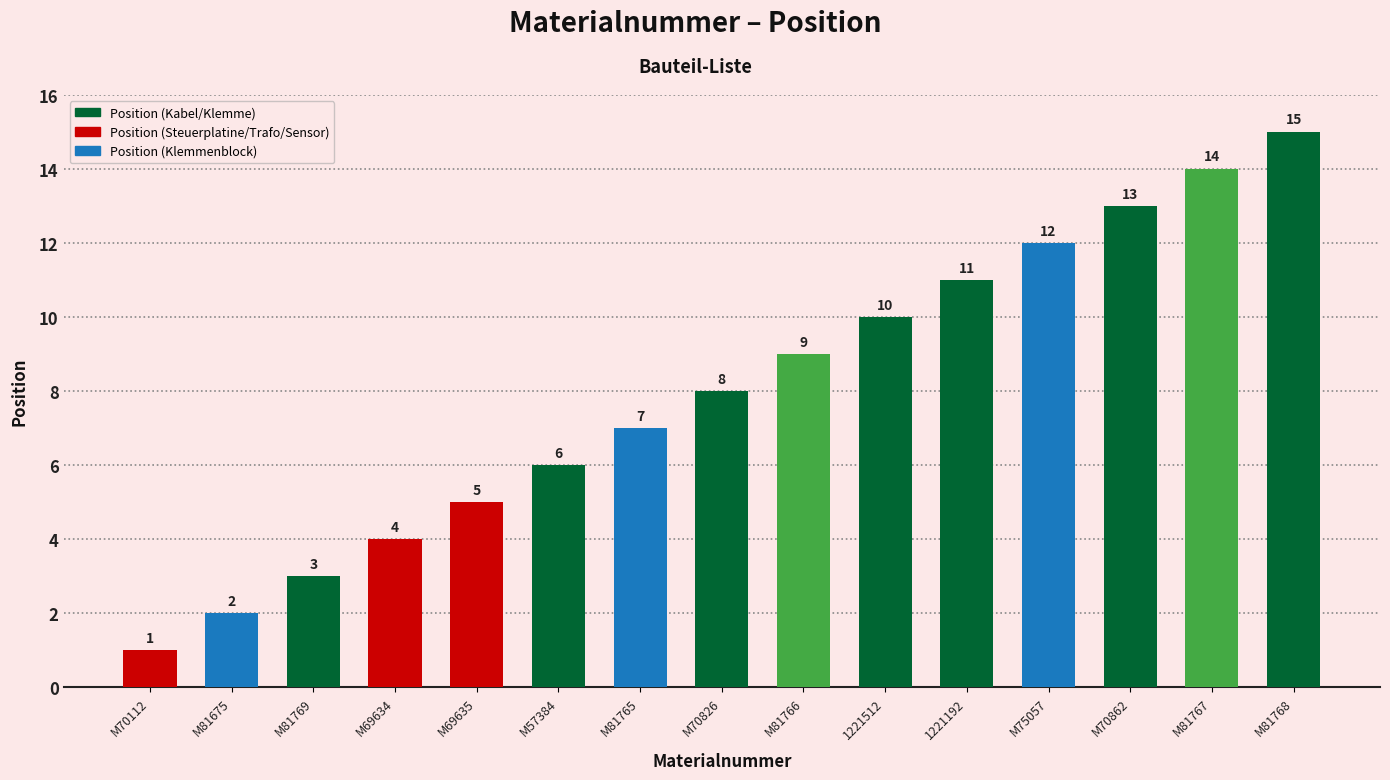

Does the chart contain any negative values?

No